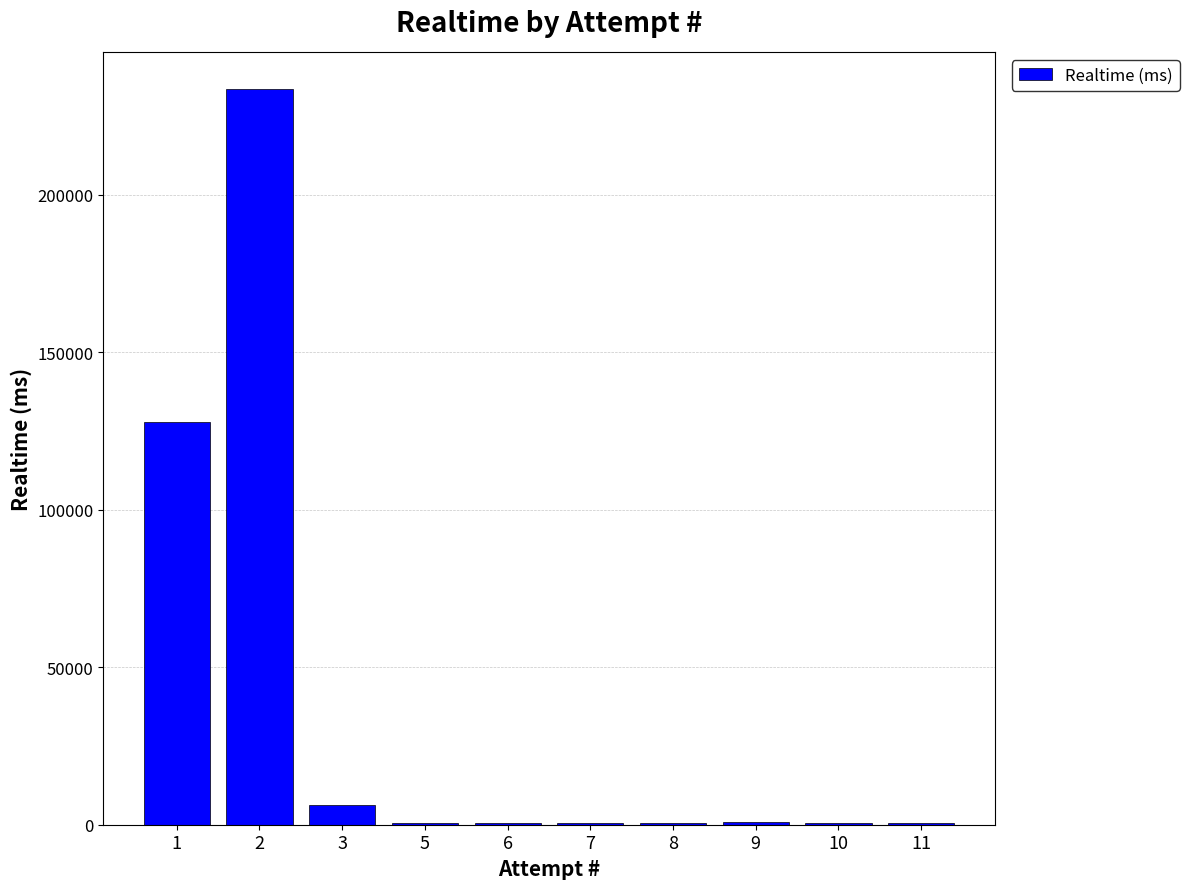

Approximately how many times larger is the value at 5 compared to 6?

1.2